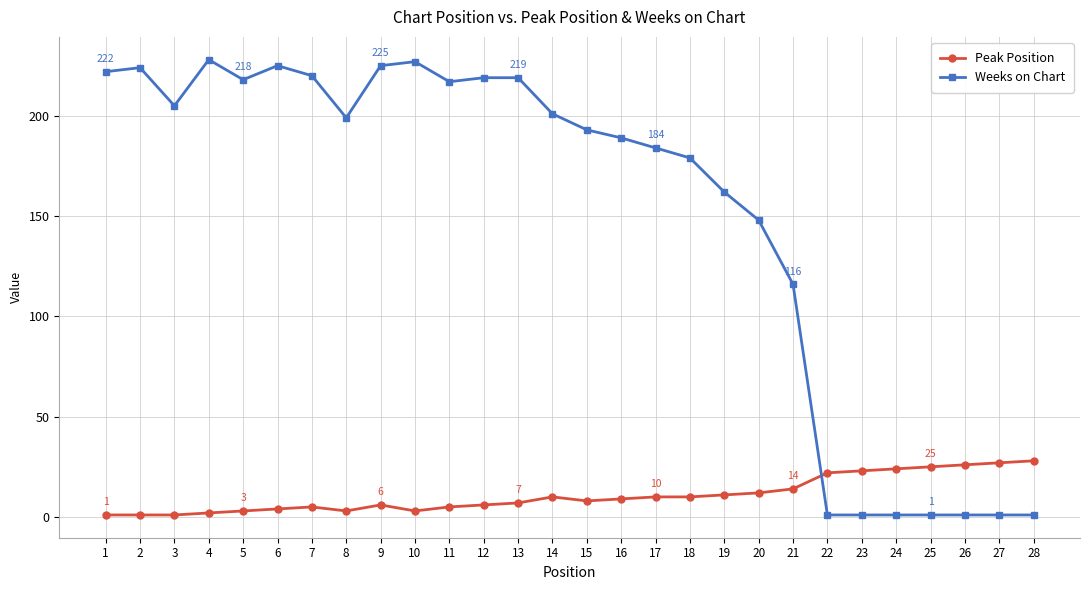

Which series ends up on top after the final intersection of Peak Position and Weeks on Chart?

Peak Position